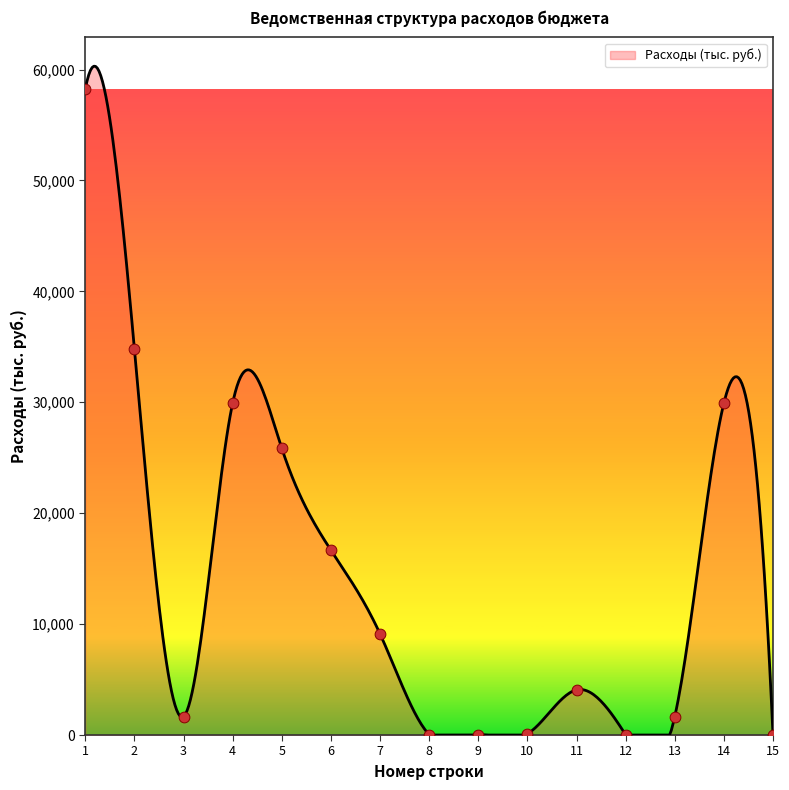

What is the change in value from 11 to 13?

-2400.0